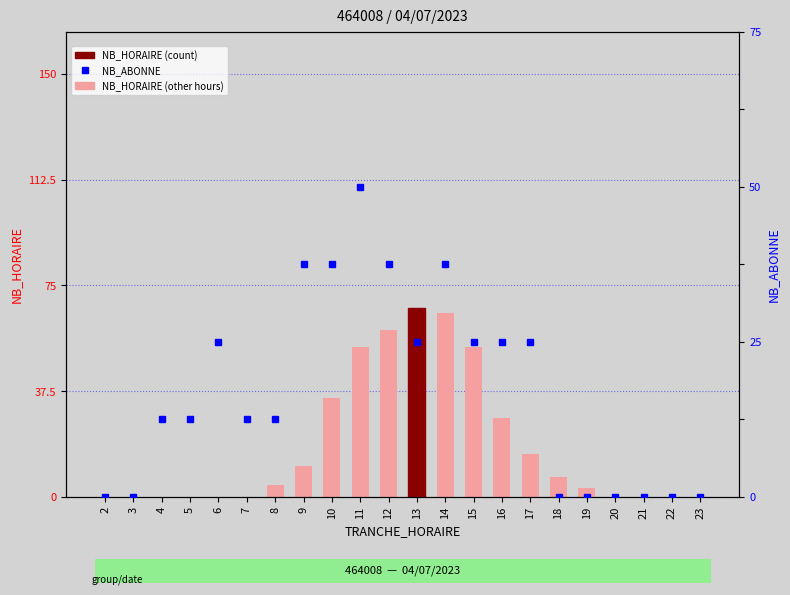

Reading left to right, transcribe all the data shown in this chart.

NB_HORAIRE: 0	0	0	0	0	0	4	11	35	53	59	67	65	53	28	15	7	3	0	0	0	0
NB_ABONNE: 0	0	1	1	2	1	1	3	3	4	3	2	3	2	2	2	0	0	0	0	0	0